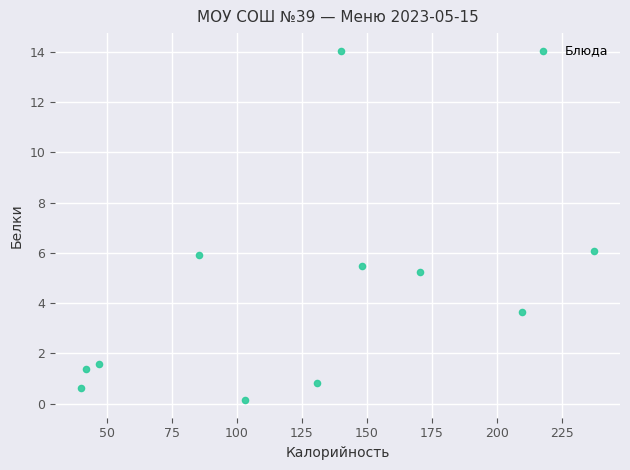

What Y value in the scatter plot is closest to 7?

6.1